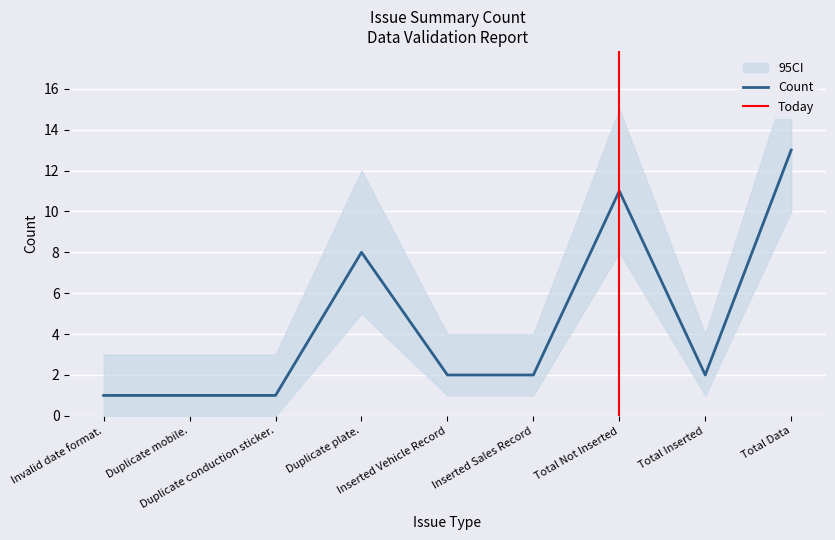

At which category does 95CI_upper reach its first local peak?

Duplicate plate.